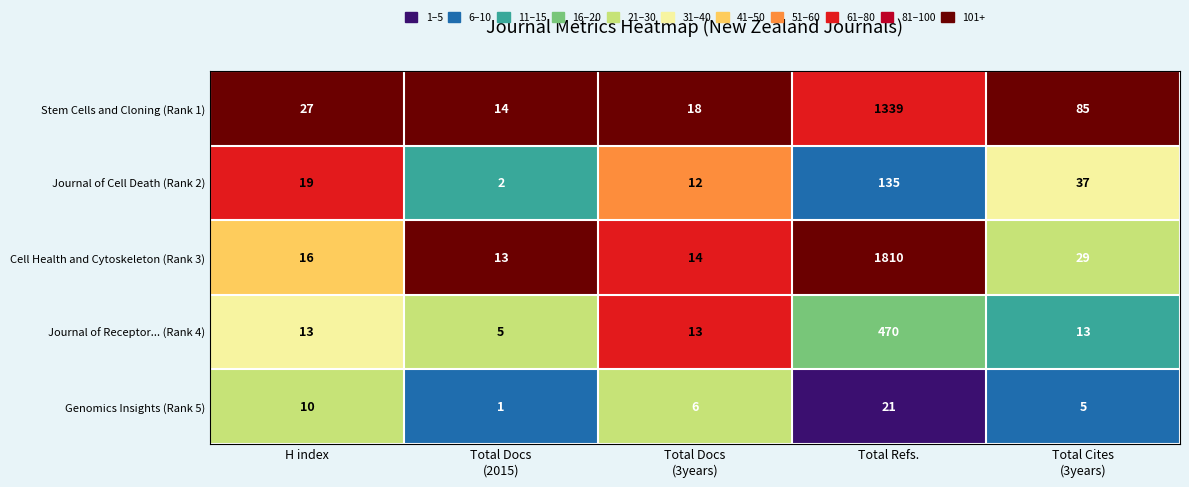

Which category has the highest value in the Cell Health and Cytoskeleton (Rank 3) series?

Total Refs.